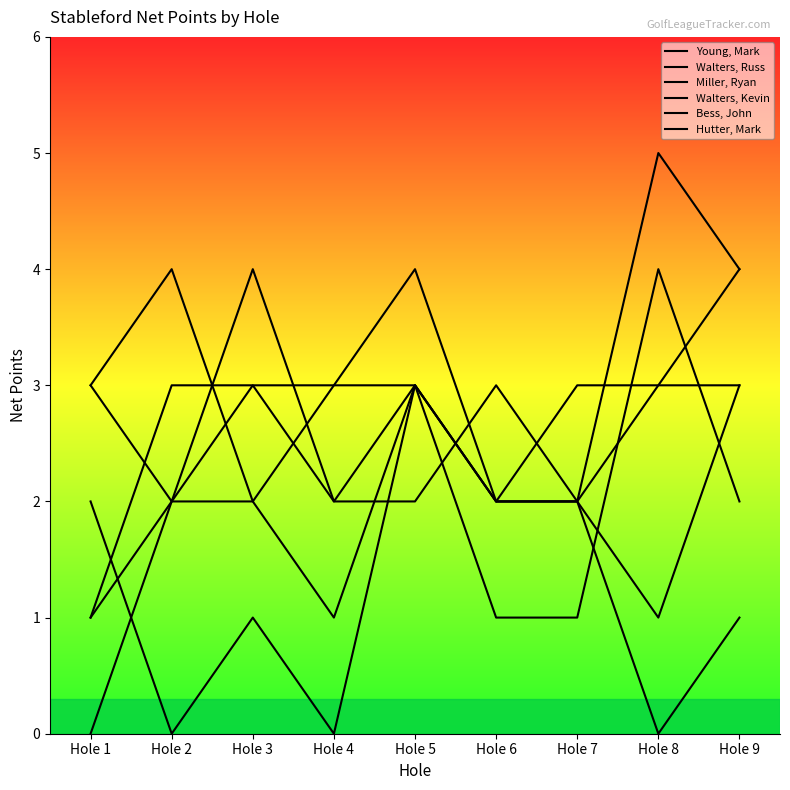

Reading left to right, extract all data points from this chart.

Young, Mark: Hole 1=3	Hole 2=2	Hole 3=4	Hole 4=2	Hole 5=3	Hole 6=2	Hole 7=3	Hole 8=3	Hole 9=3
Walters, Russ: Hole 1=3	Hole 2=4	Hole 3=2	Hole 4=3	Hole 5=3	Hole 6=1	Hole 7=1	Hole 8=4	Hole 9=2
Miller, Ryan: Hole 1=0	Hole 2=2	Hole 3=2	Hole 4=1	Hole 5=3	Hole 6=2	Hole 7=2	Hole 8=1	Hole 9=3
Walters, Kevin: Hole 1=1	Hole 2=2	Hole 3=3	Hole 4=2	Hole 5=2	Hole 6=3	Hole 7=2	Hole 8=0	Hole 9=1
Bess, John: Hole 1=1	Hole 2=3	Hole 3=3	Hole 4=3	Hole 5=4	Hole 6=2	Hole 7=2	Hole 8=5	Hole 9=4
Hutter, Mark: Hole 1=2	Hole 2=0	Hole 3=1	Hole 4=0	Hole 5=3	Hole 6=2	Hole 7=2	Hole 8=3	Hole 9=4